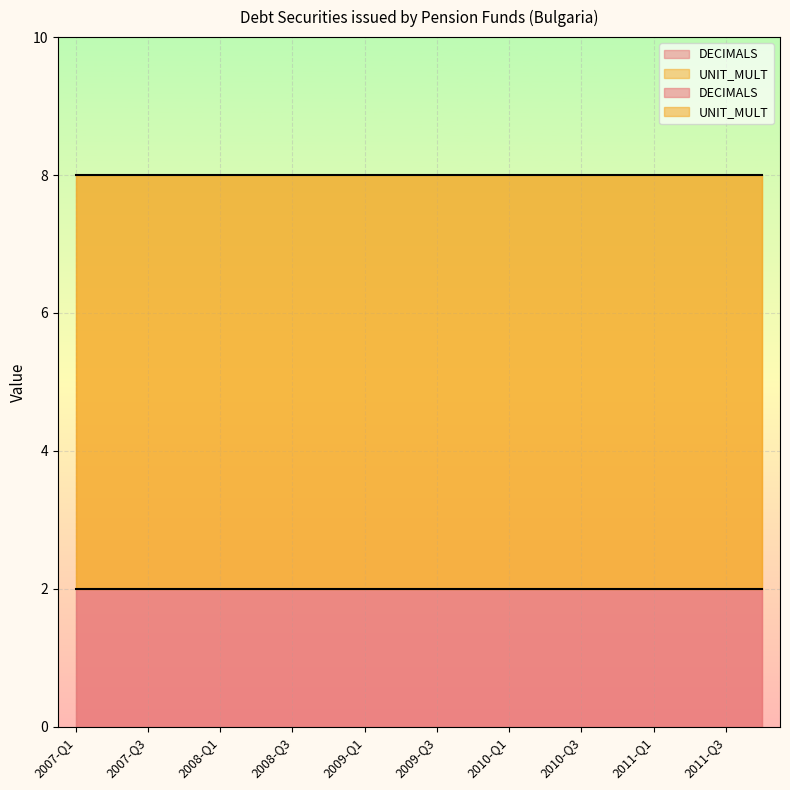

Does the chart display data point markers on the line(s)?

No